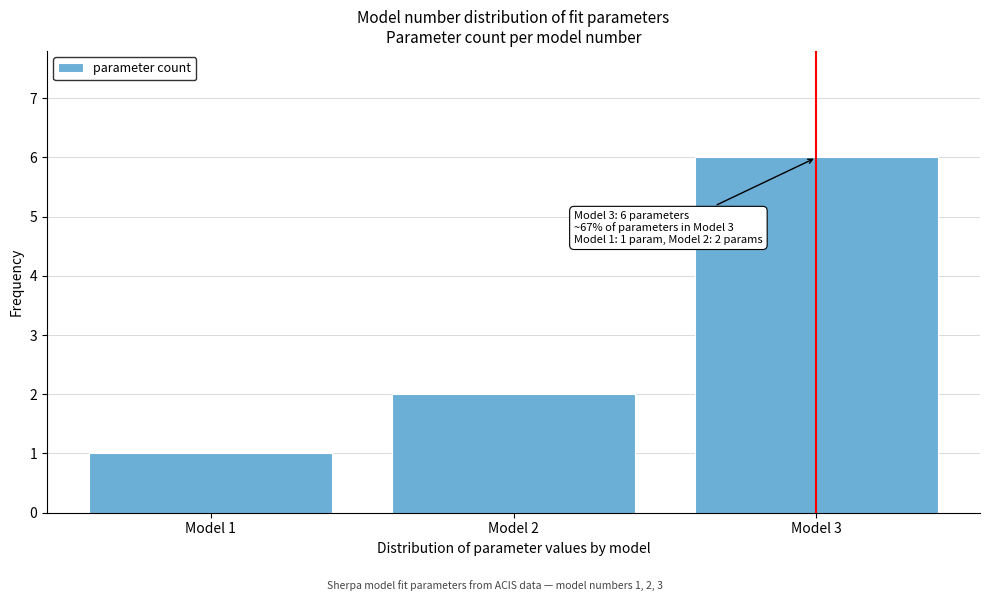

Which range on the x-axis has the tallest bar?

2.5 to 3.5